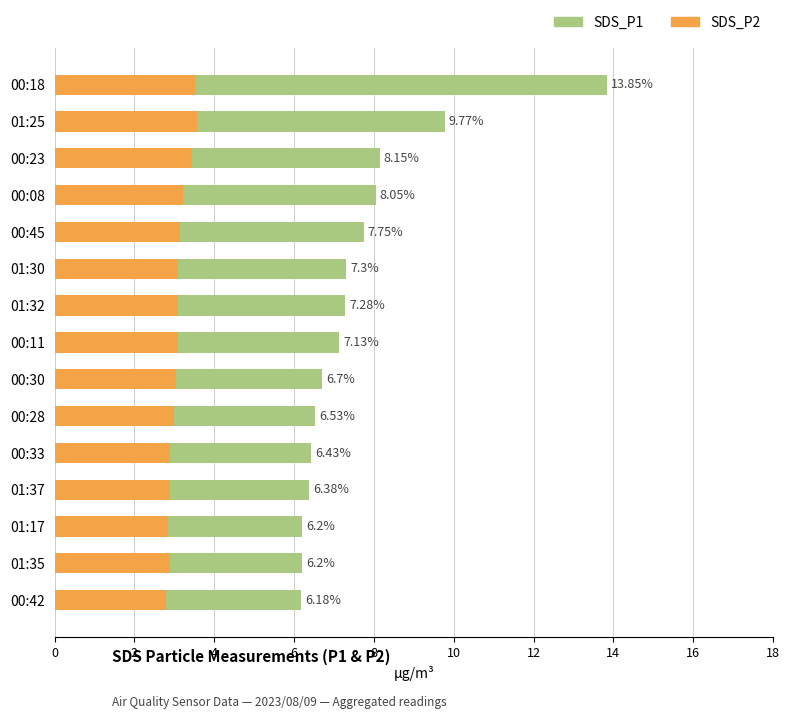

Does the chart contain any negative values?

No